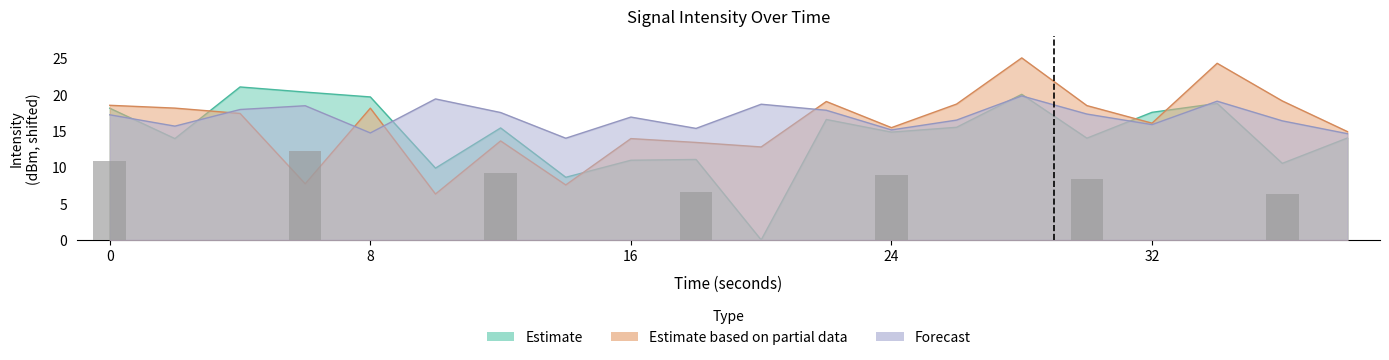

What is the sum of all Forecast values?

337.7